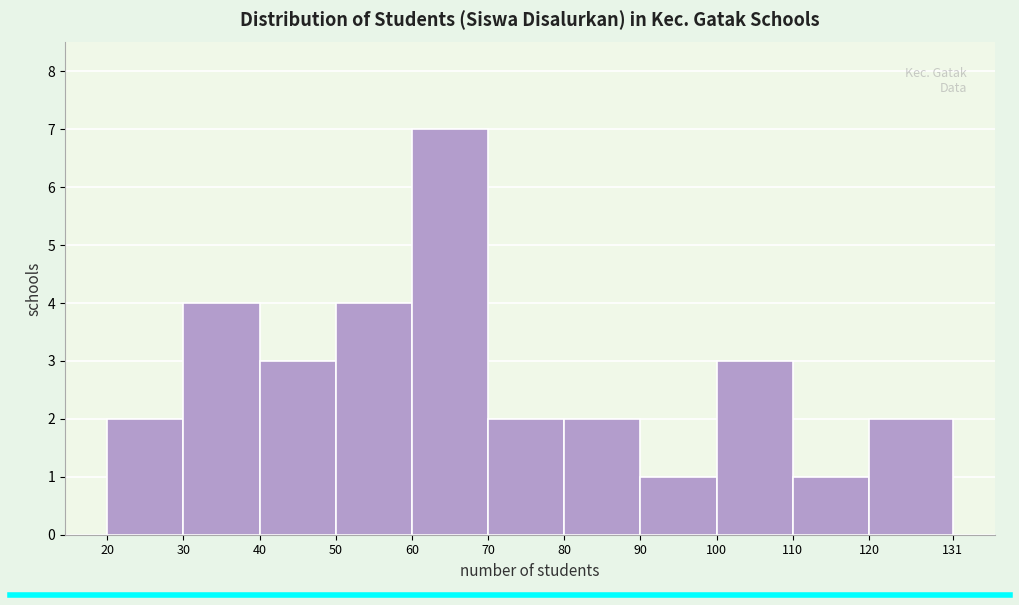

Reading left to right, list every bar in this chart as the range it spans on the x-axis followed by its height. The values are not printed on the chart, so give them approximately, as read against the axis.

20 to 30: 2
30 to 40: 4
40 to 50: 3
50 to 60: 4
60 to 70: 7
70 to 80: 2
80 to 90: 2
90 to 100: 1
100 to 110: 3
110 to 120: 1
120 to 131: 2